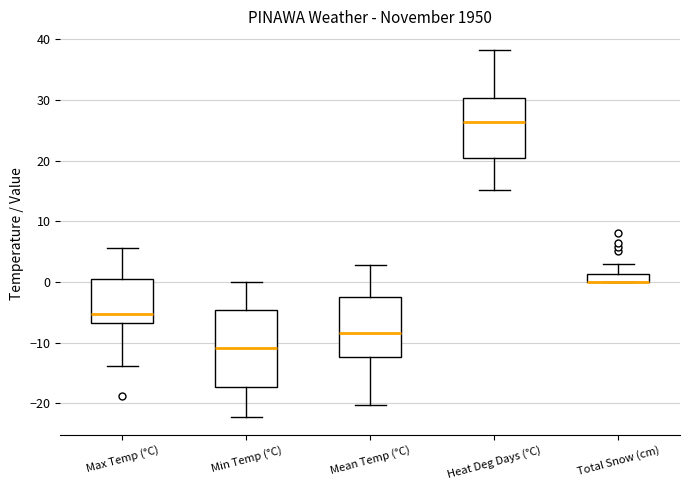

Which box is the tallest, from its lower edge to its upper edge?

Min Temp (°C)